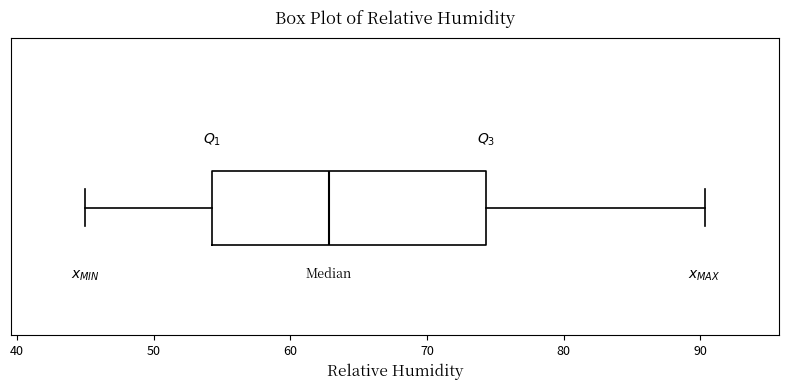

Transcribe this box plot: give where the median line is, the range the box spans, and where the two whiskers end, as read against the x-axis. The values are not printed on the chart, so give them approximately, as read against the axis.

median 63, box 54 to 74, whiskers 45 to 90